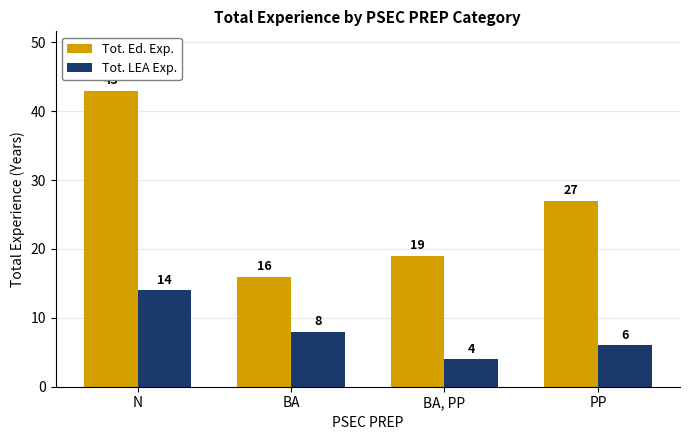

At BA, list the series in order from smallest to largest.

Tot. LEA Exp., Tot. Ed. Exp.